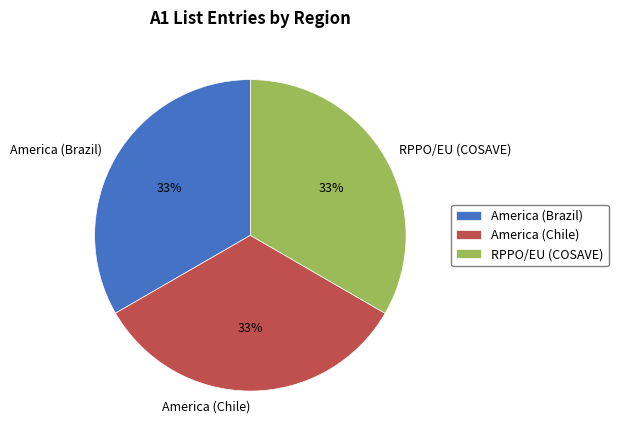

Do America (Chile) and America (Brazil) together represent more than half of the pie?

Yes